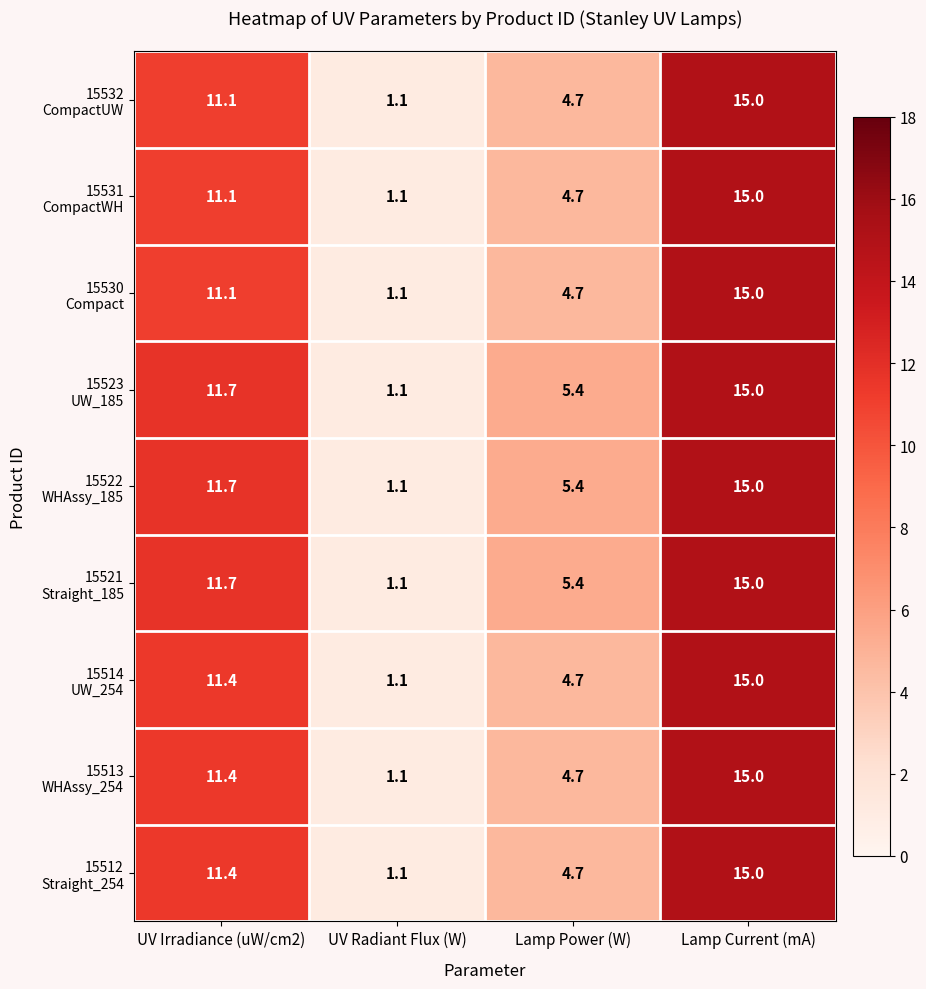

What is the difference between the highest and lowest values at UV Irradiance (uW/cm2)?

0.6